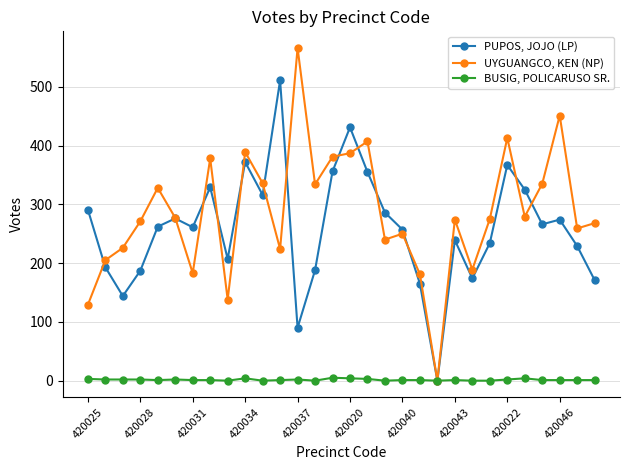

After their last crossing, which series has the higher values: PUPOS, JOJO (LP) or UYGUANGCO, KEN (NP)?

UYGUANGCO, KEN (NP)